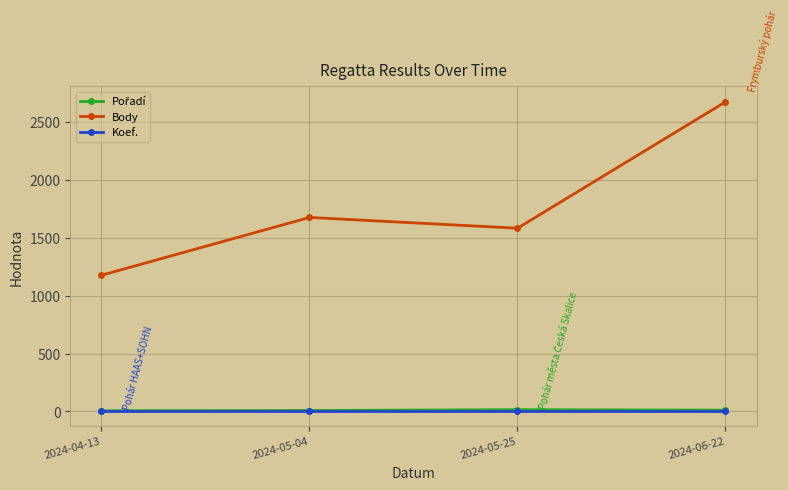

True or false: Body and Koef. intersect in this chart.

False